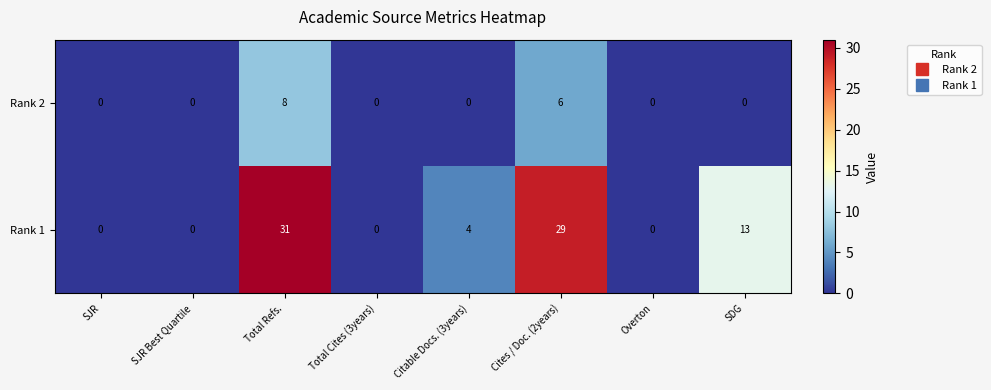

The Rank 1 series shows 42 at Total Refs.. True or false?

False